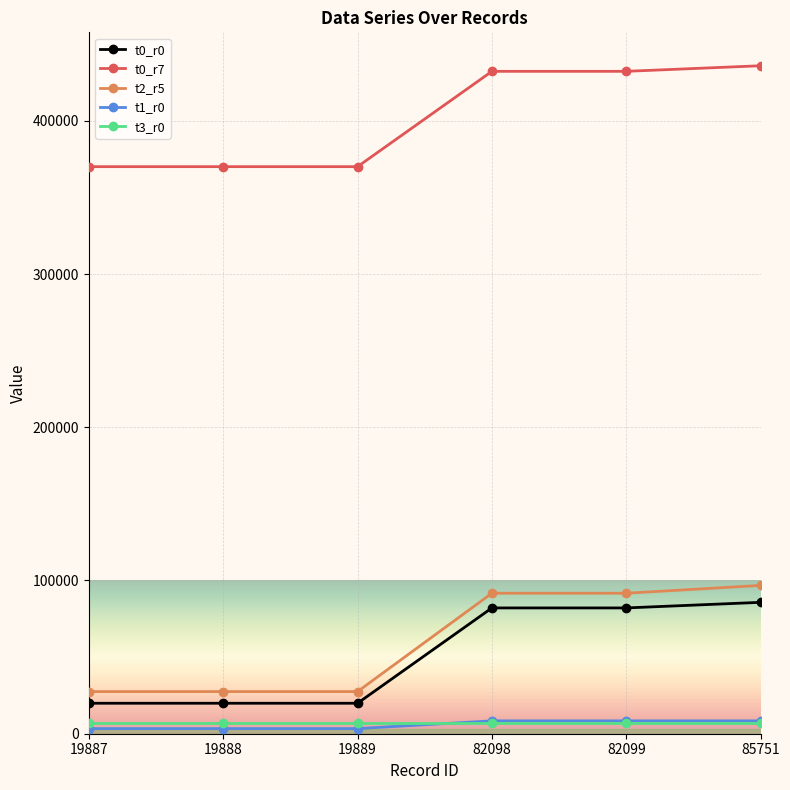

The value of t0_r7 at 19888 is 210760. True or false?

False